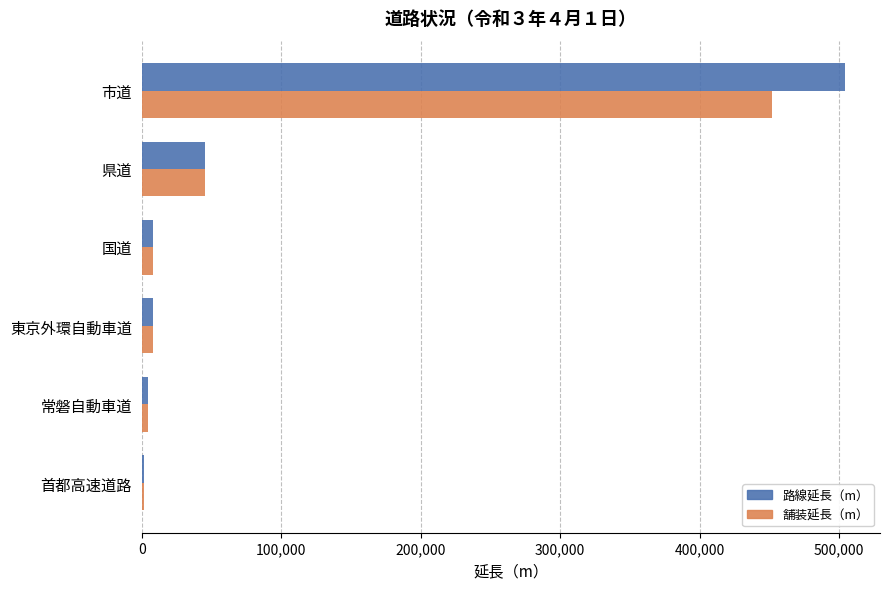

The 舗装延長（m） series shows 45329.0 at 県道. True or false?

True